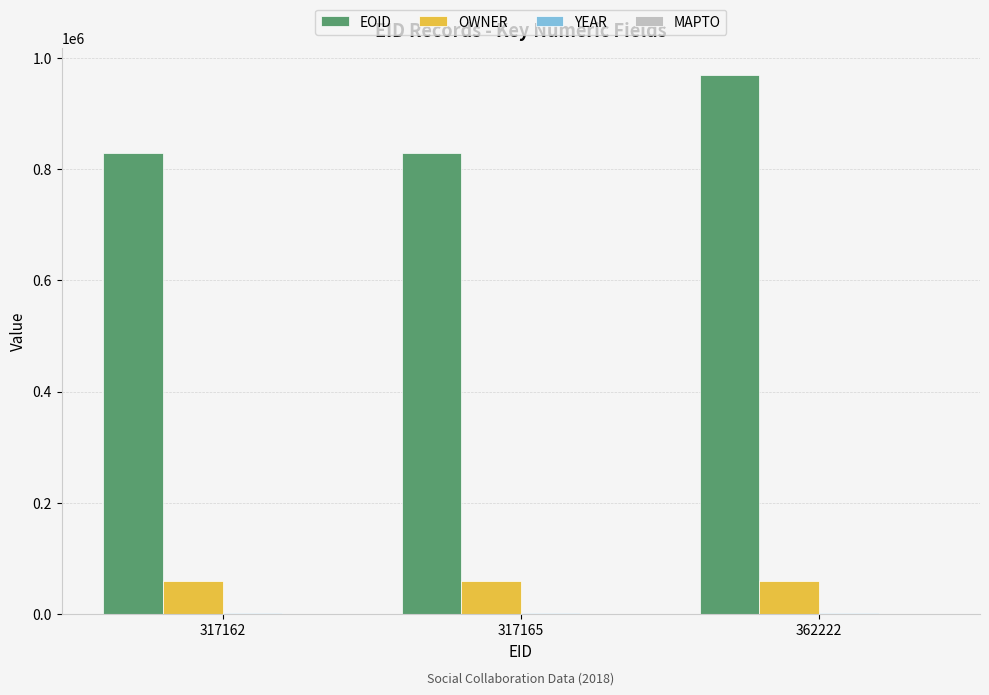

What is the spread (max minus min) of values at 317162?

827443